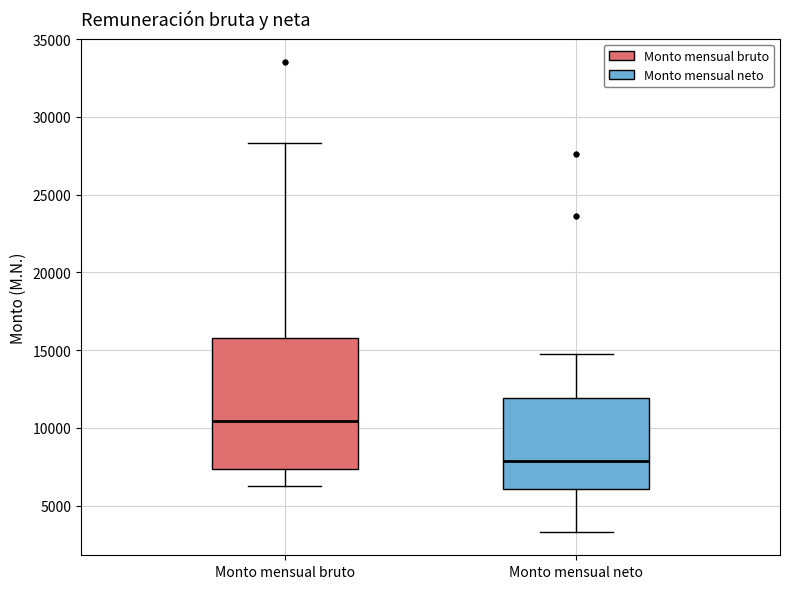

Which box has the highest median line?

Monto mensual bruto